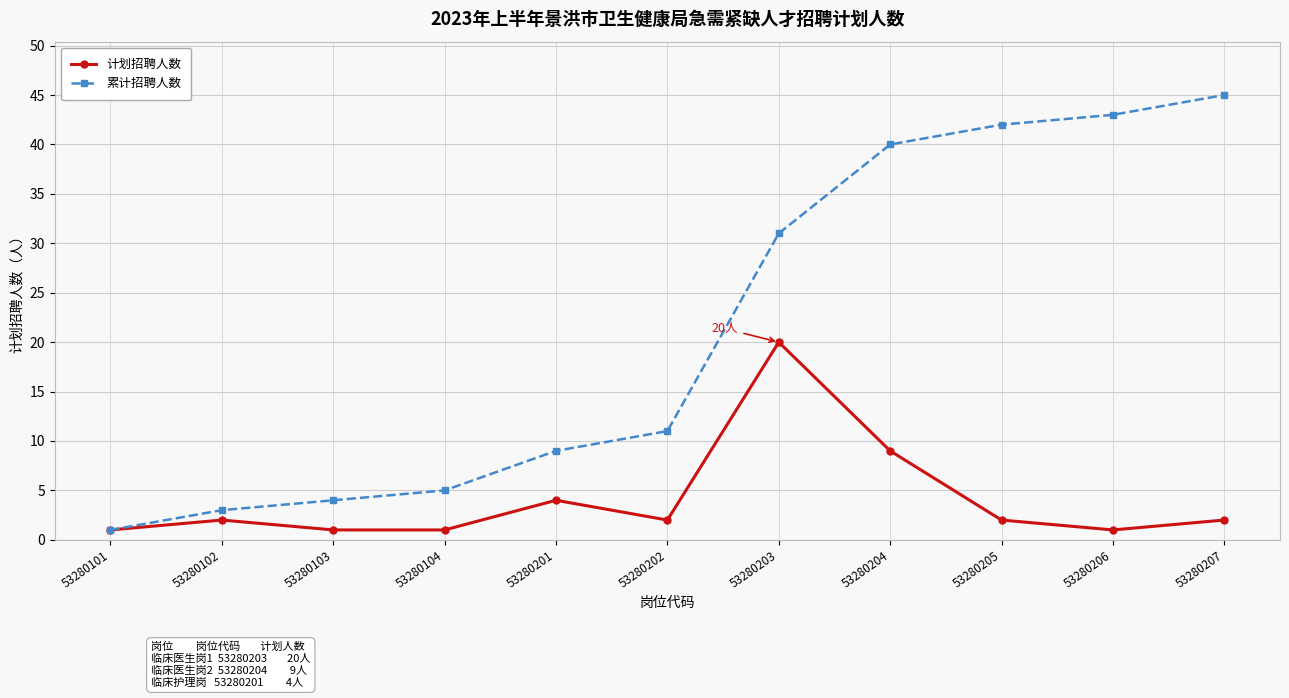

Reading right to left, extract all data points from this chart.

计划招聘人数: 2	1	2	9	20	2	4	1	1	2	1
累计招聘人数: 45	43	42	40	31	11	9	5	4	3	1